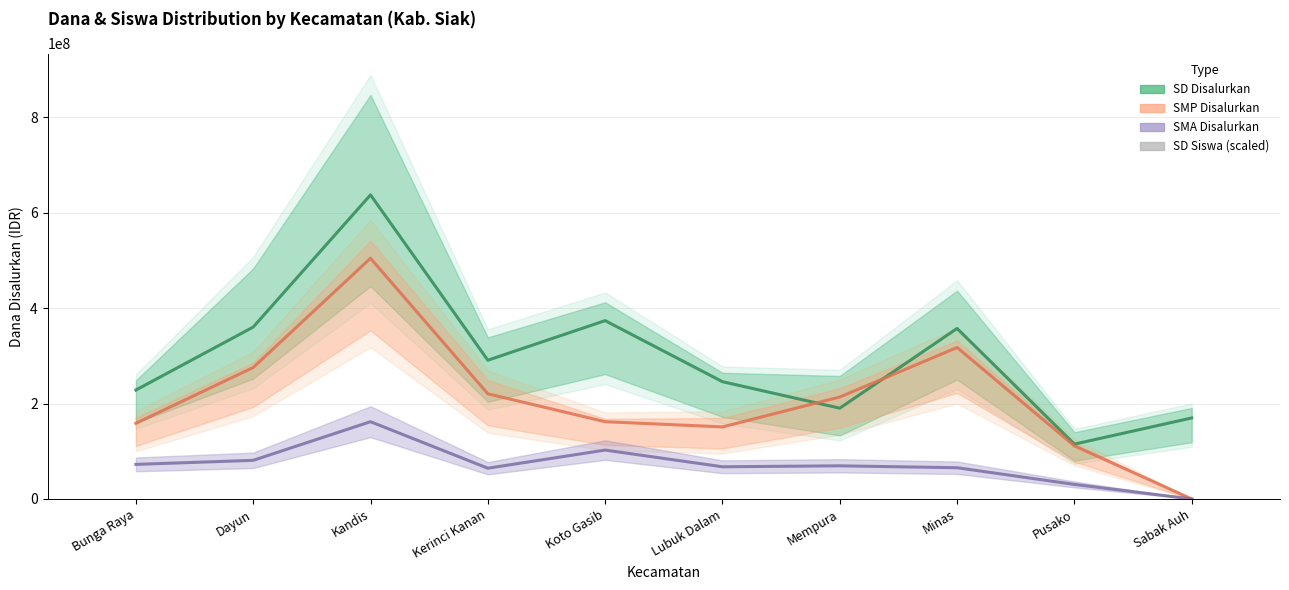

What is the label of the 8th bar from the left?

Minas